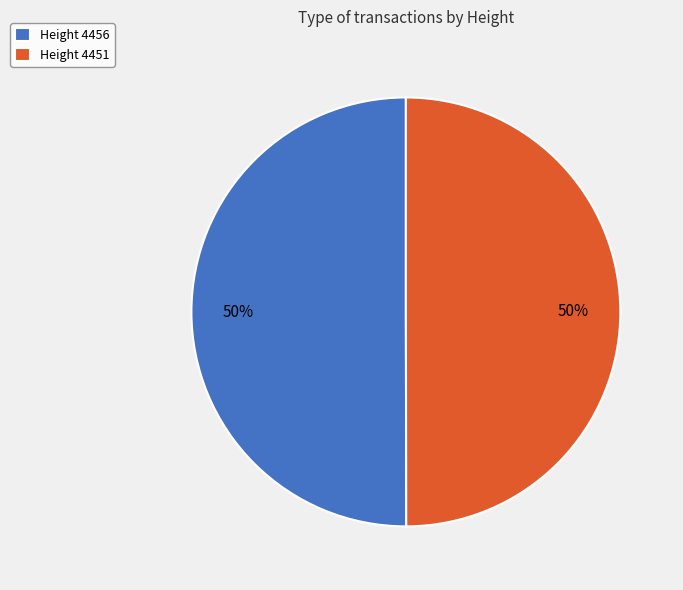

To the nearest percent, what is the combined percentage of Height 4456 and Height 4451?

100%